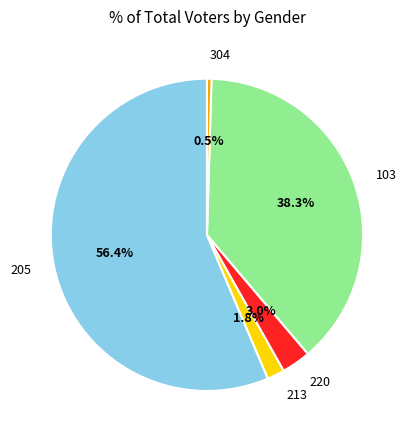

True or false: 304 accounts for 10% of the total.

False